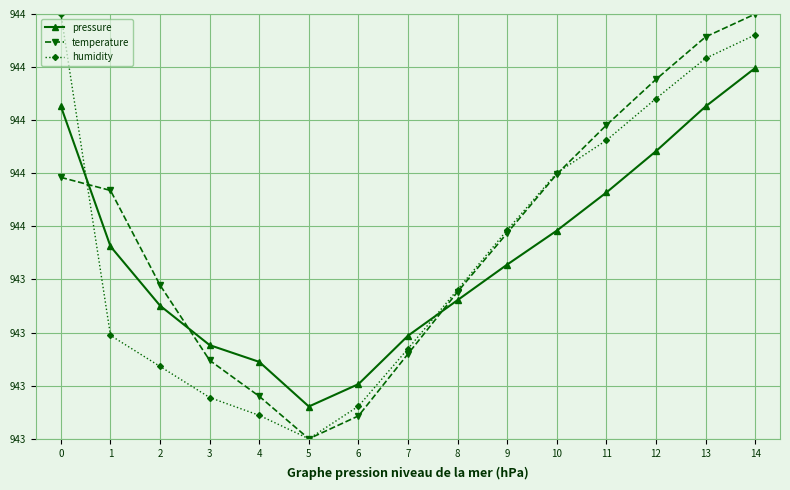

Does the chart have visible grid lines?

Yes